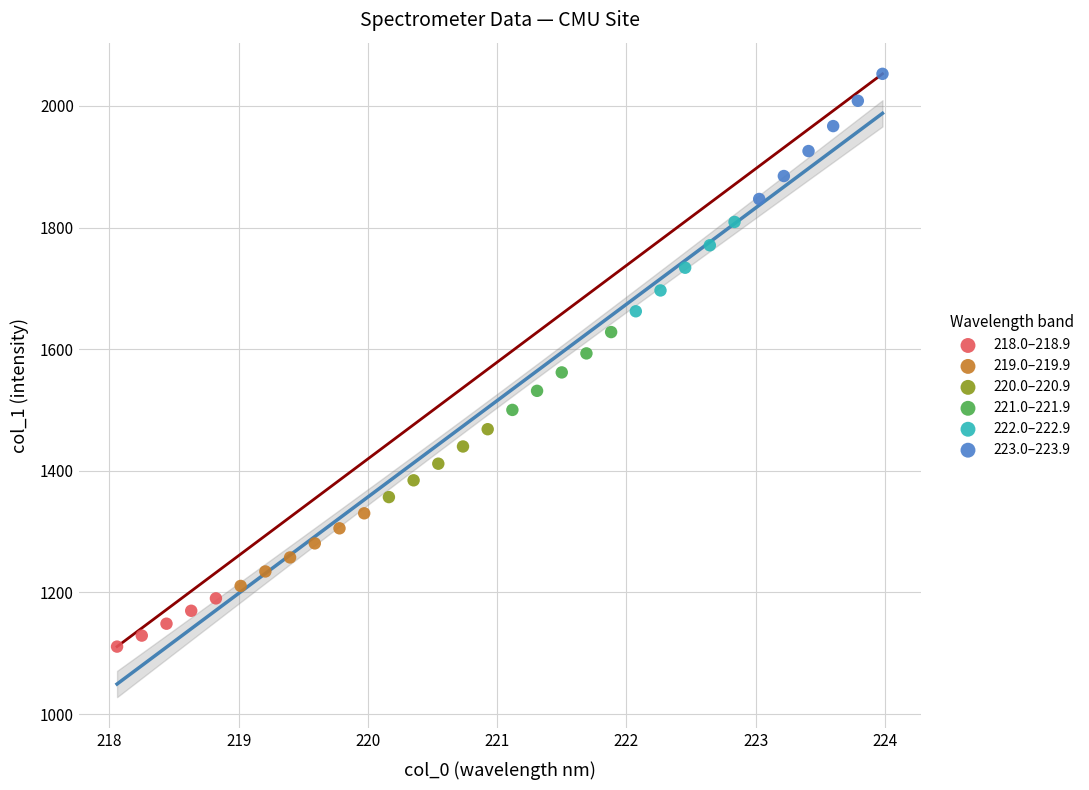

Which series reaches the minimum Y coordinate?

218.0–218.9